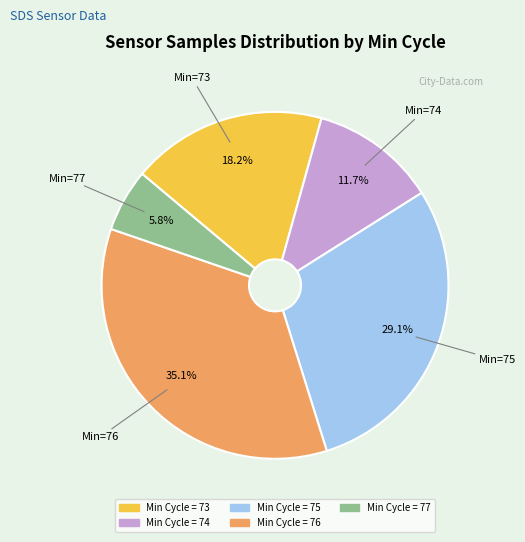

How many slices are in this pie chart?

5